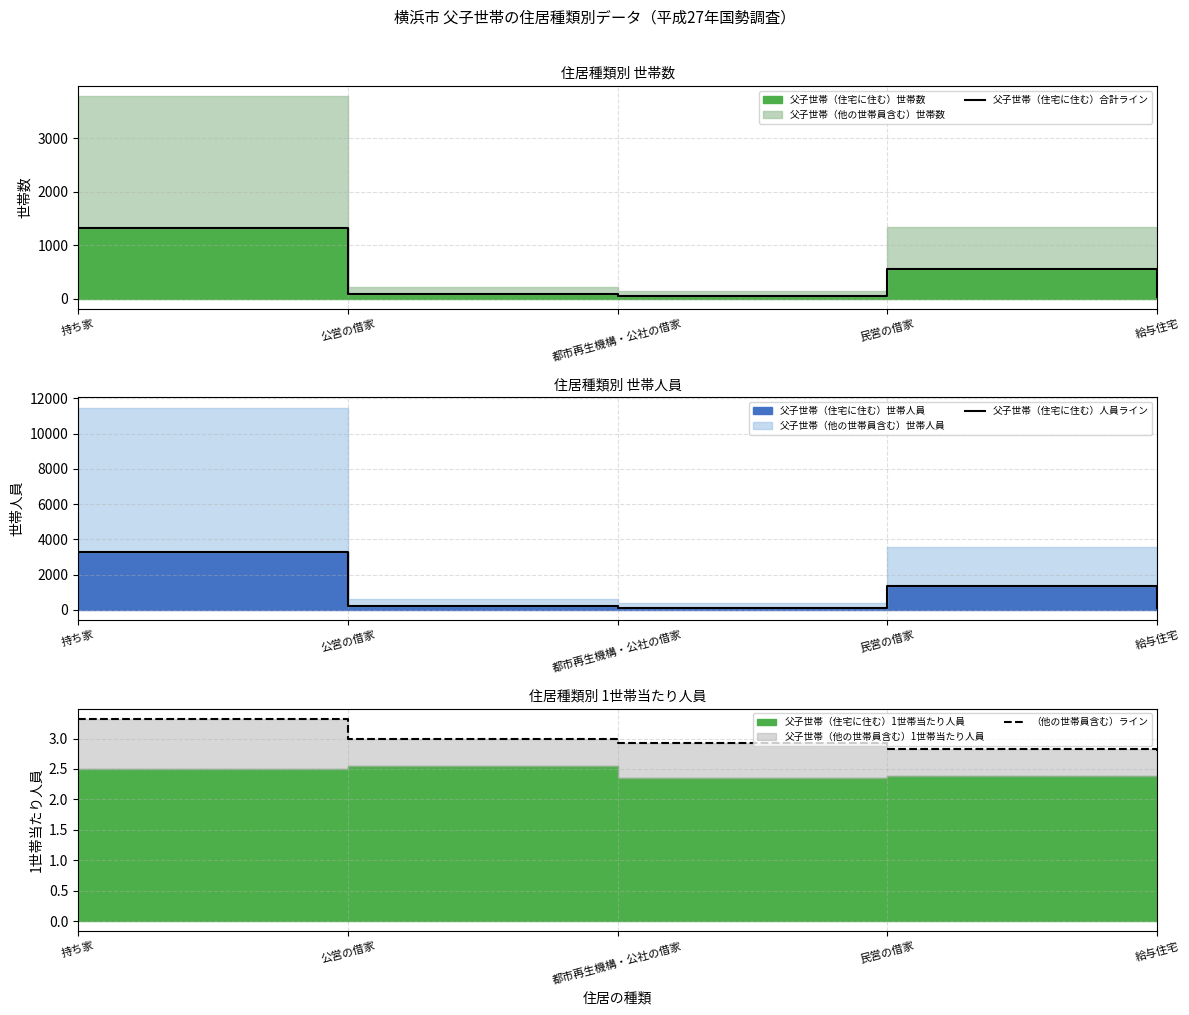

What is the value of the 父子世帯（住宅に住む）人員ライン point at the 1st from the left?

3280.0